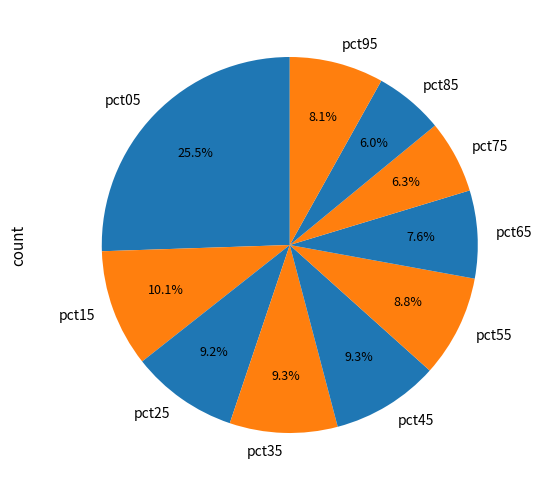

Which has a higher value, pct65 or pct35?

pct35